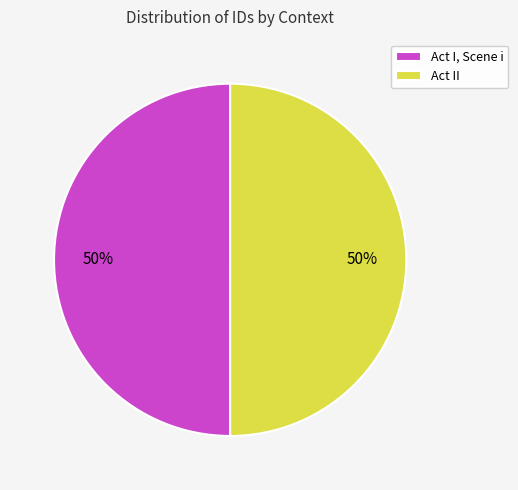

True or false: Act II accounts for 50% of the total.

True